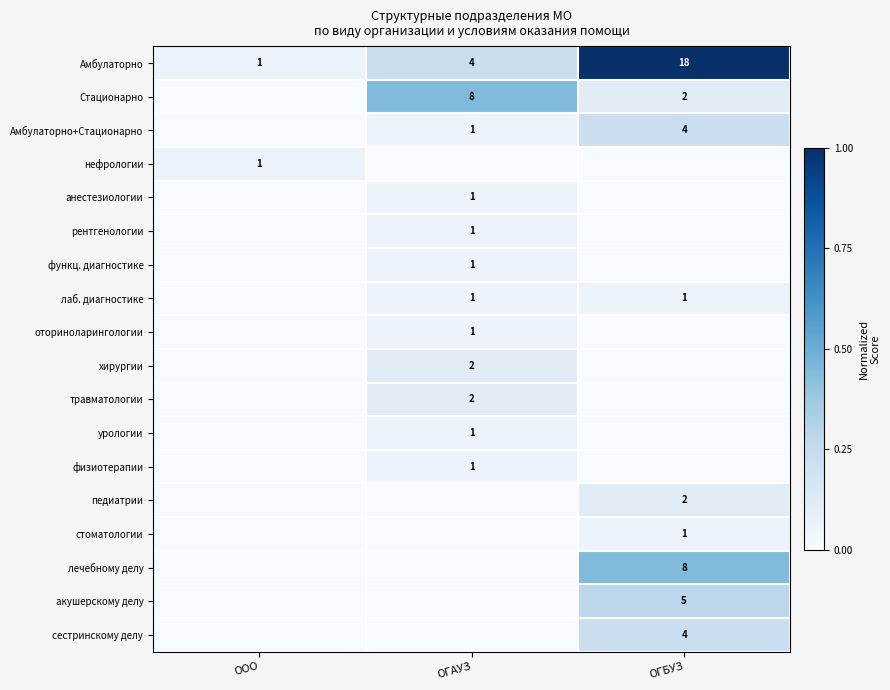

The Амбулаторно+Стационарно series shows 2 at ОГАУЗ. True or false?

False